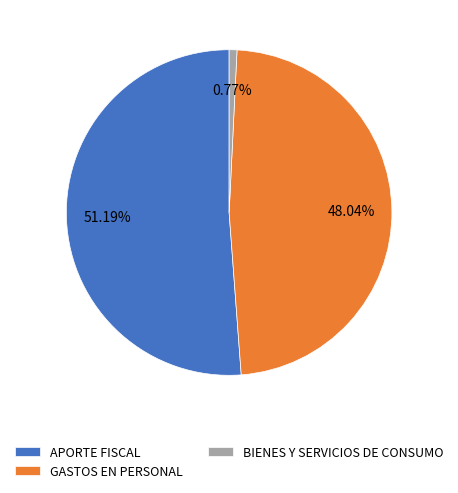

How many slices are in this pie chart?

3